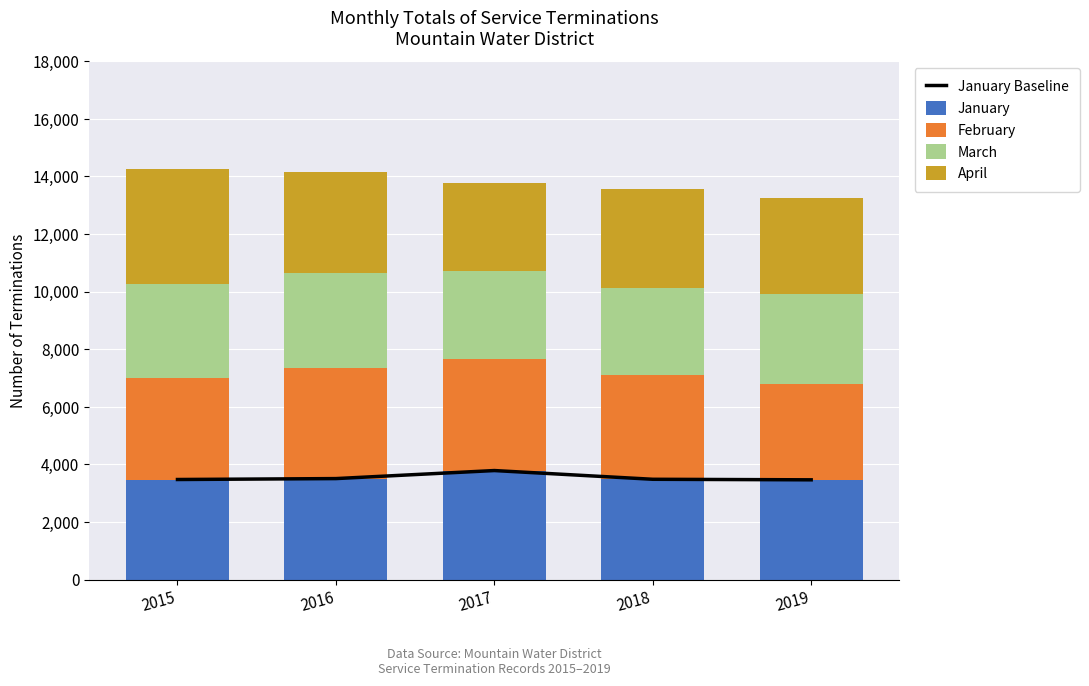

What are all the series names shown in the legend?

January Baseline, January, February, March, April